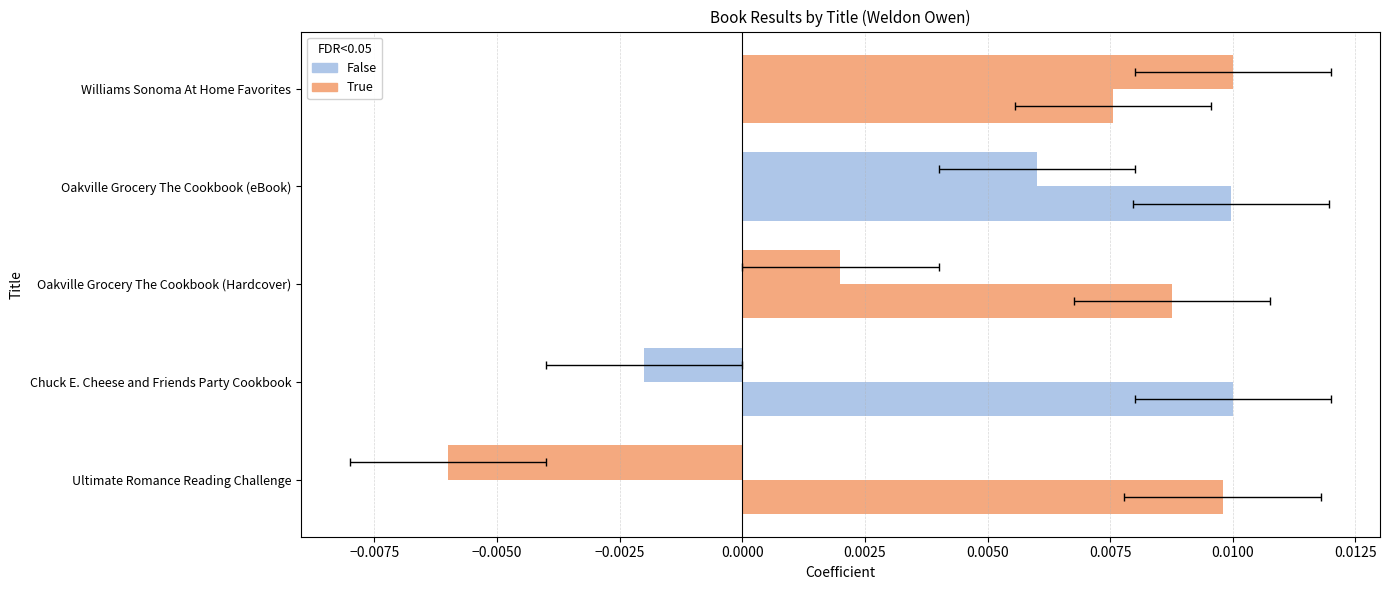

Does the chart contain any negative values?

Yes